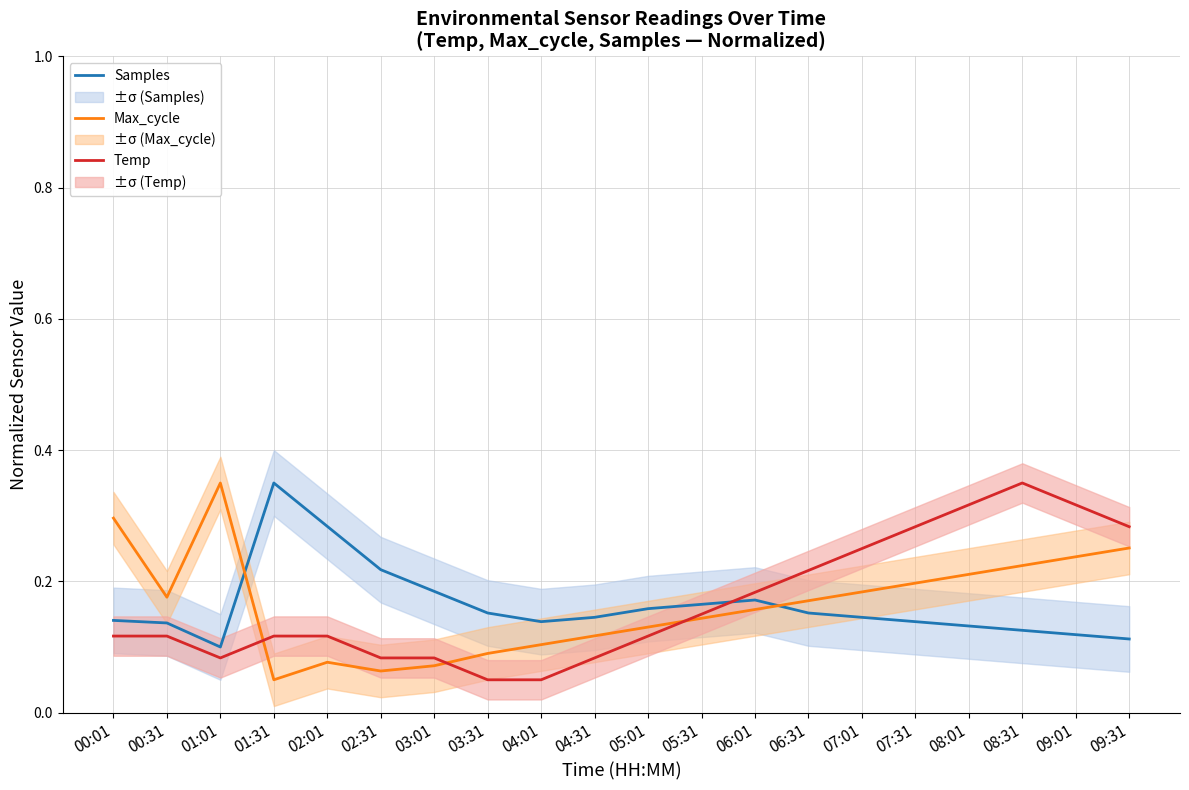

What is the average value of the Max_cycle series?

0.2